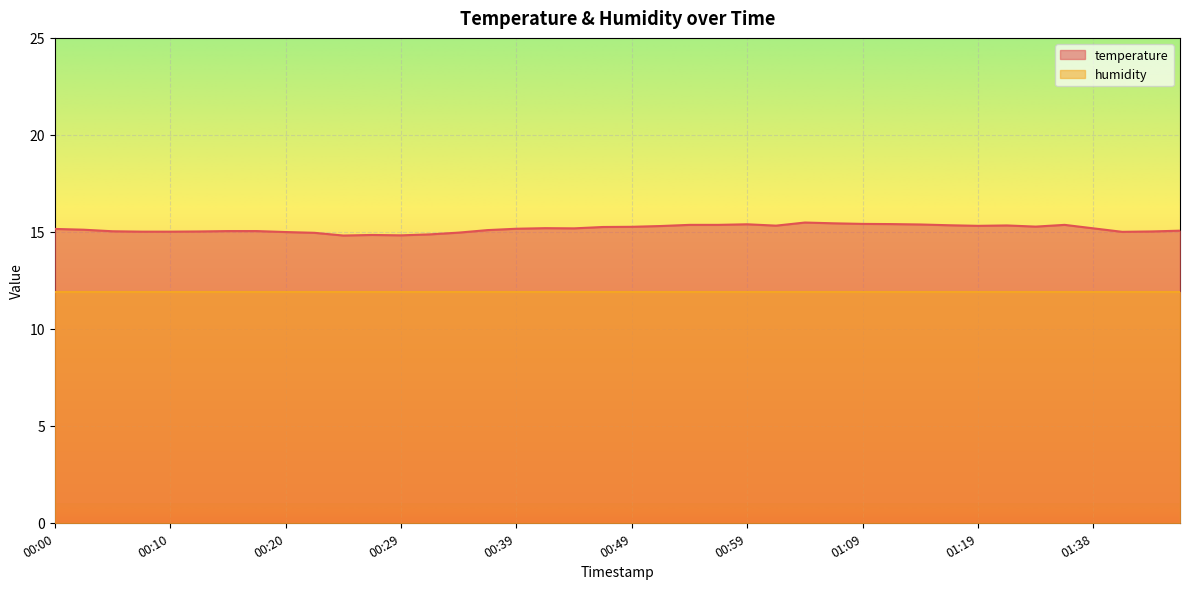

What position from the left is 01:46?

39